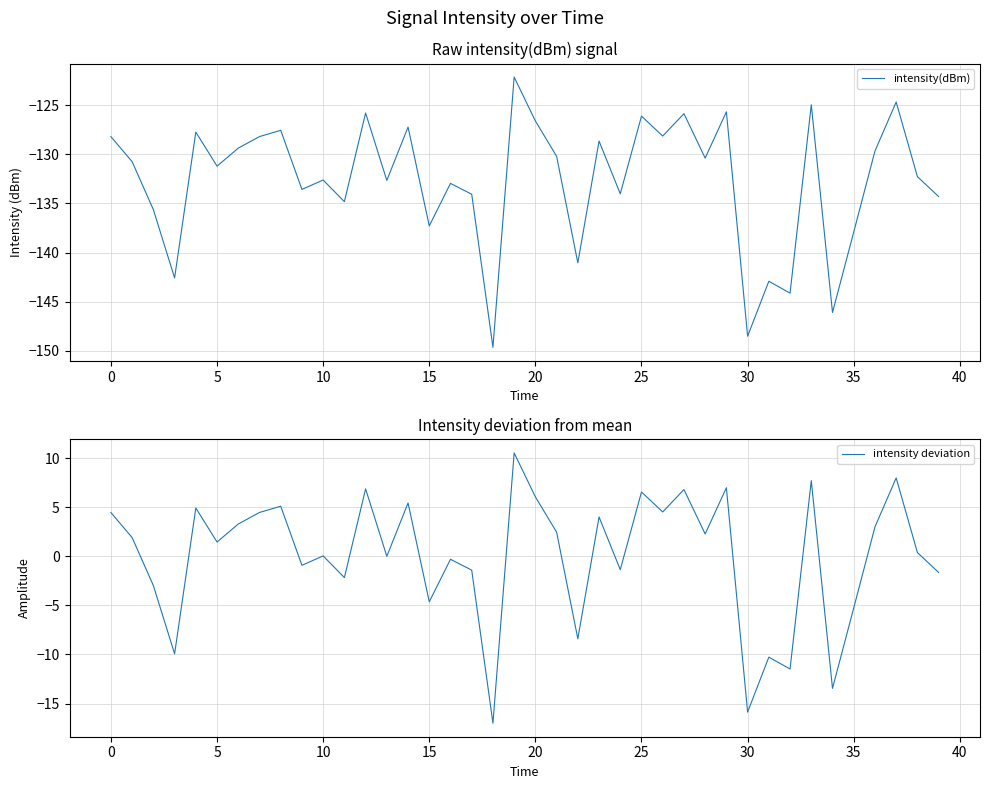

Reading left to right, list all the values displayed in this chart.

intensity(dBm): -128.2	-130.8	-135.6	-142.6	-127.7	-131.2	-129.4	-128.2	-127.6	-133.6	-132.6	-134.8	-125.8	-132.7	-127.2	-137.3	-133.0	-134.1	-149.7	-122.1	-126.6	-130.2	-141.1	-128.6	-134.0	-126.1	-128.1	-125.9	-130.4	-125.7	-148.5	-142.9	-144.1	-124.9	-146.1	-137.9	-129.7	-124.7	-132.3	-134.3
intensity deviation: 4.5	1.9	-3.0	-9.9	4.9	1.4	3.3	4.5	5.1	-0.9	0.0	-2.2	6.9	-0.0	5.4	-4.6	-0.3	-1.4	-17.0	10.5	6.0	2.5	-8.4	4.0	-1.4	6.5	4.5	6.8	2.3	7.0	-15.9	-10.3	-11.5	7.7	-13.4	-5.3	3.0	8.0	0.4	-1.6